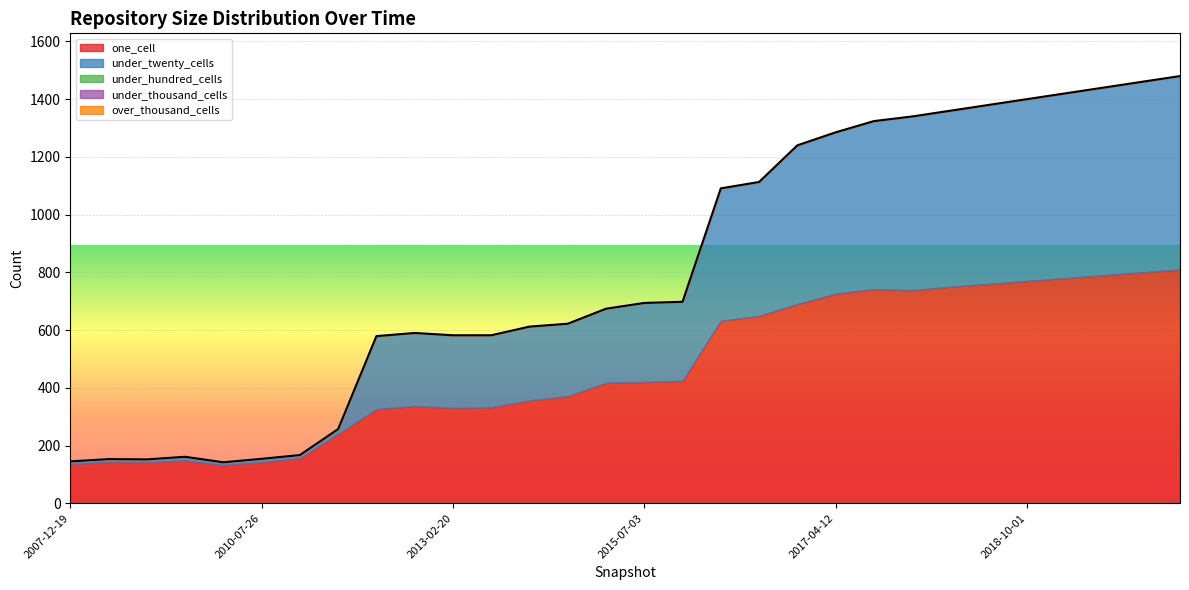

What is the sum of the under_twenty_cells values at 2010-07-26 and 2018-07-01?

632